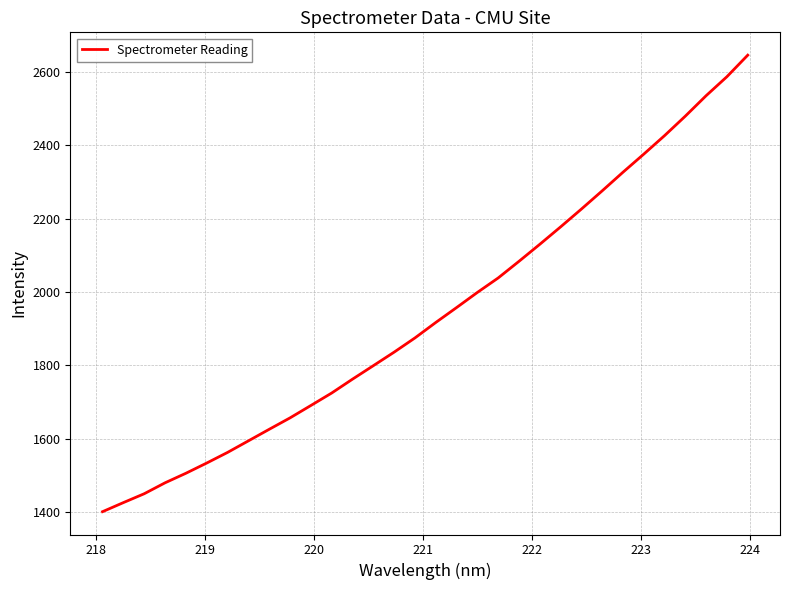

What is the smallest value displayed?

1400.6